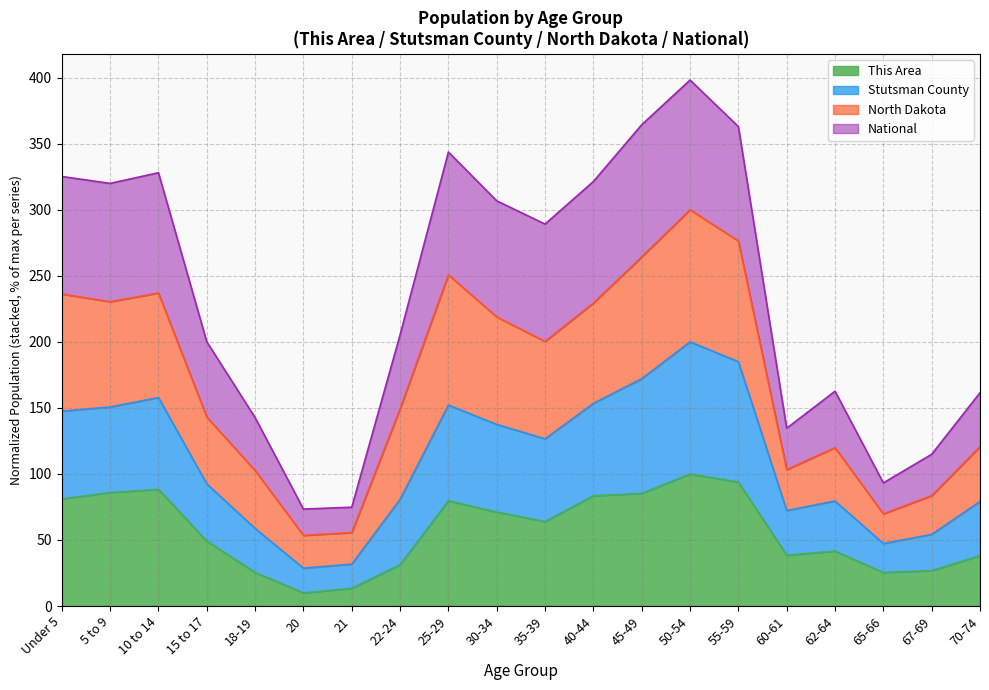

What is the lowest value of the This Area series?

10.0